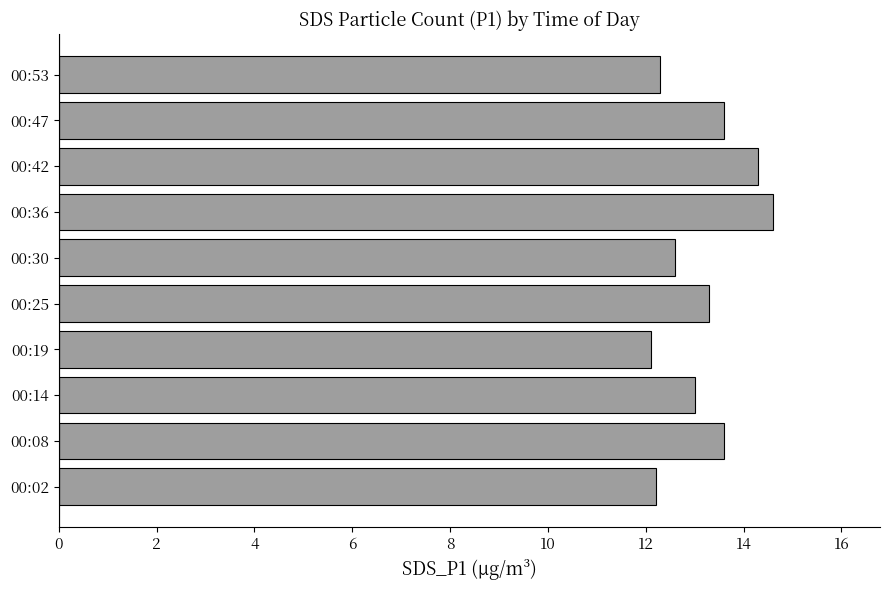

Is it true that the value at 00:25 is 13.3?

True